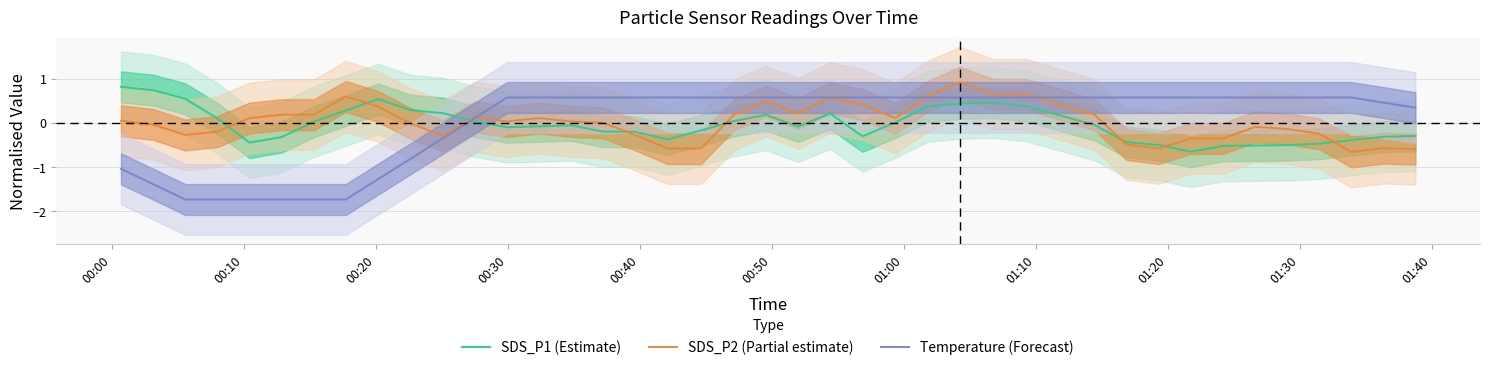

What is the maximum value for SDS_P1 (Estimate)?

0.8